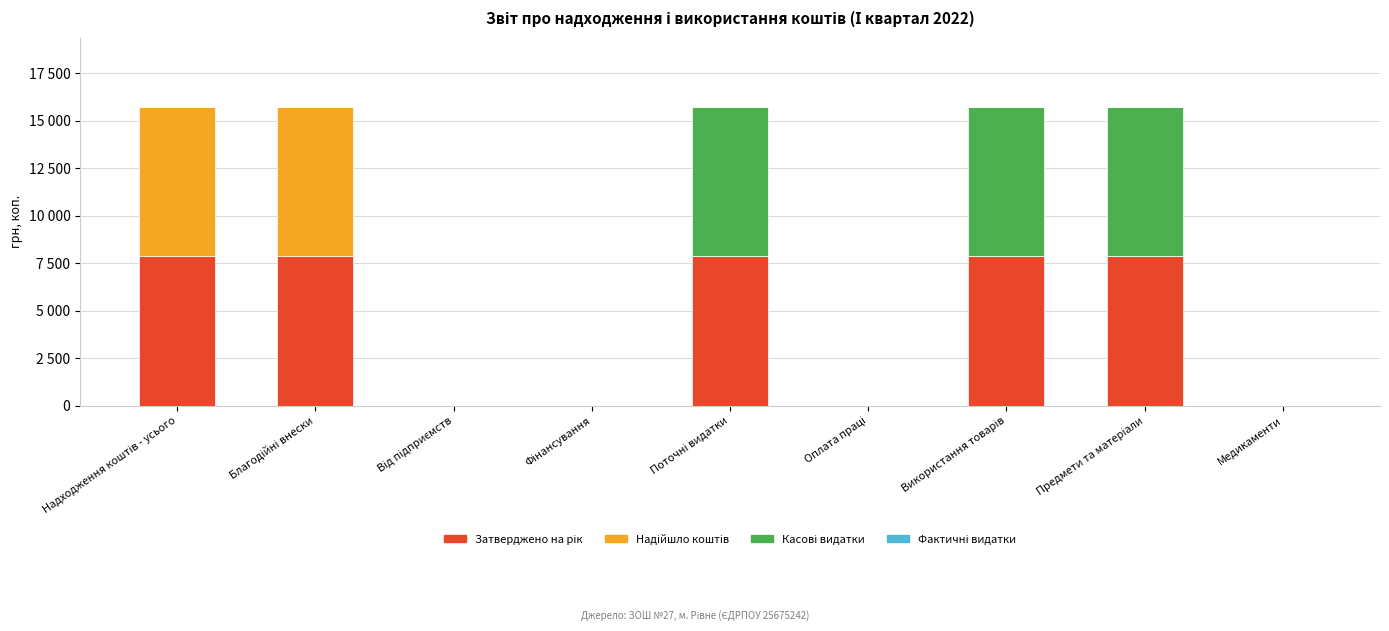

Does the chart contain stacked bars?

Yes